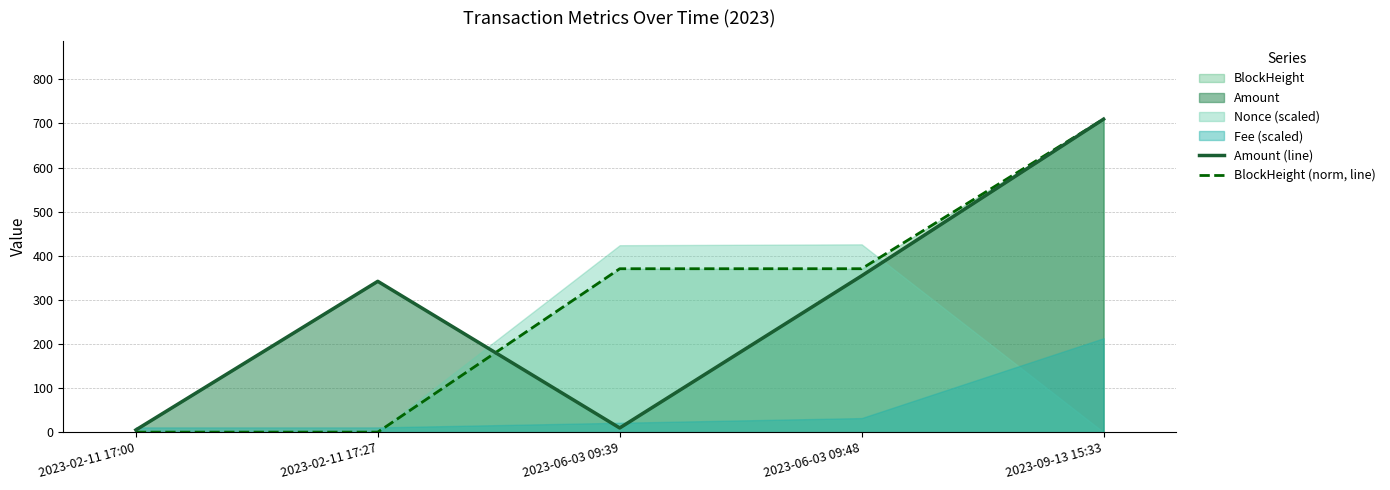

Which series has the largest total across all categories?

BlockHeight (norm, line)